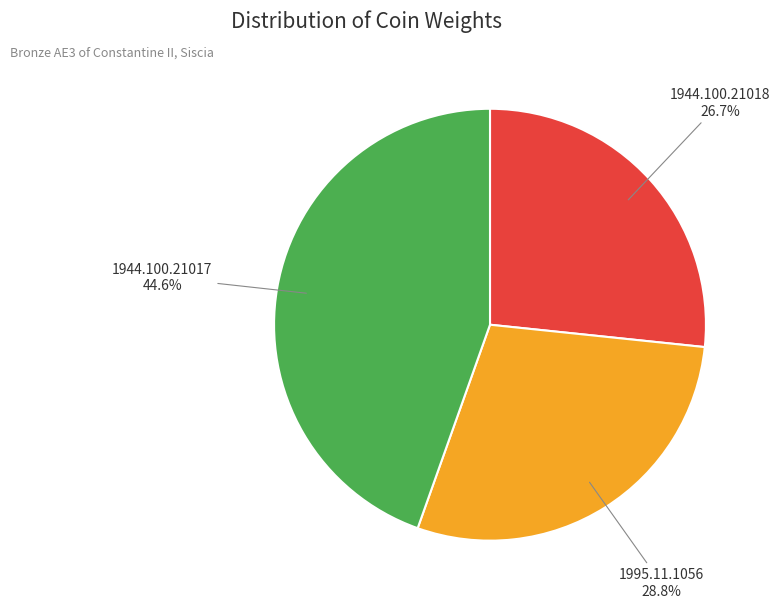

Is there a majority slice in this chart?

No